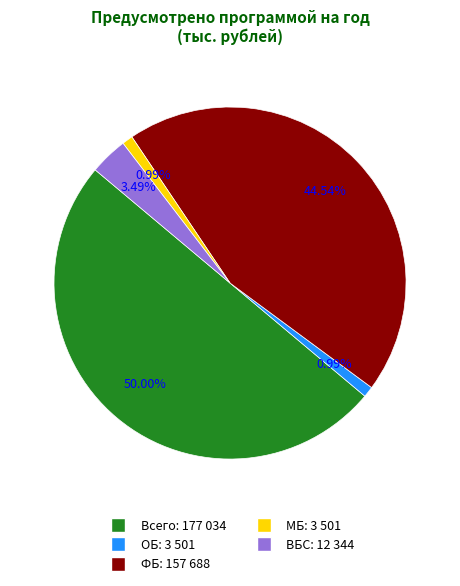

To the nearest percent, what is the average slice percentage?

20%